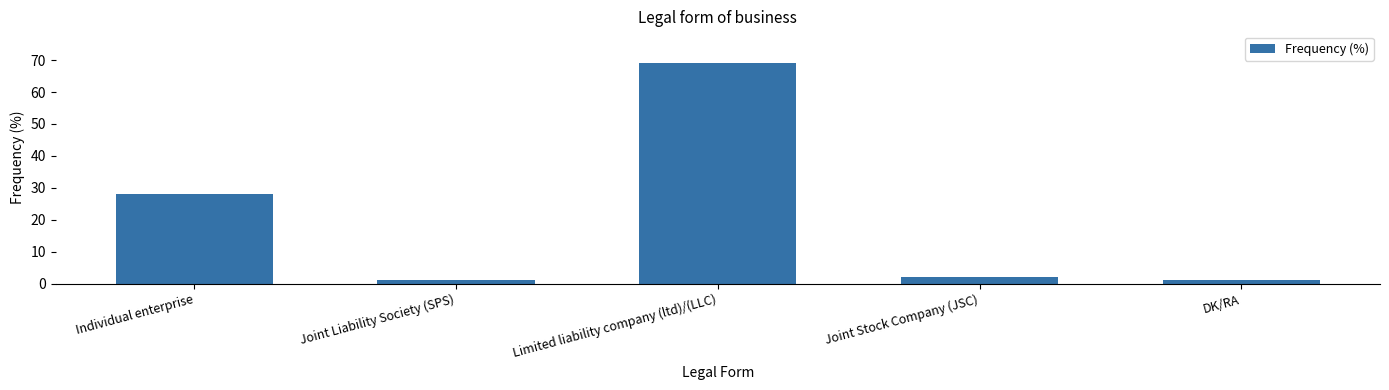

Is it true that the value at Joint Stock Company (JSC) is 2?

True